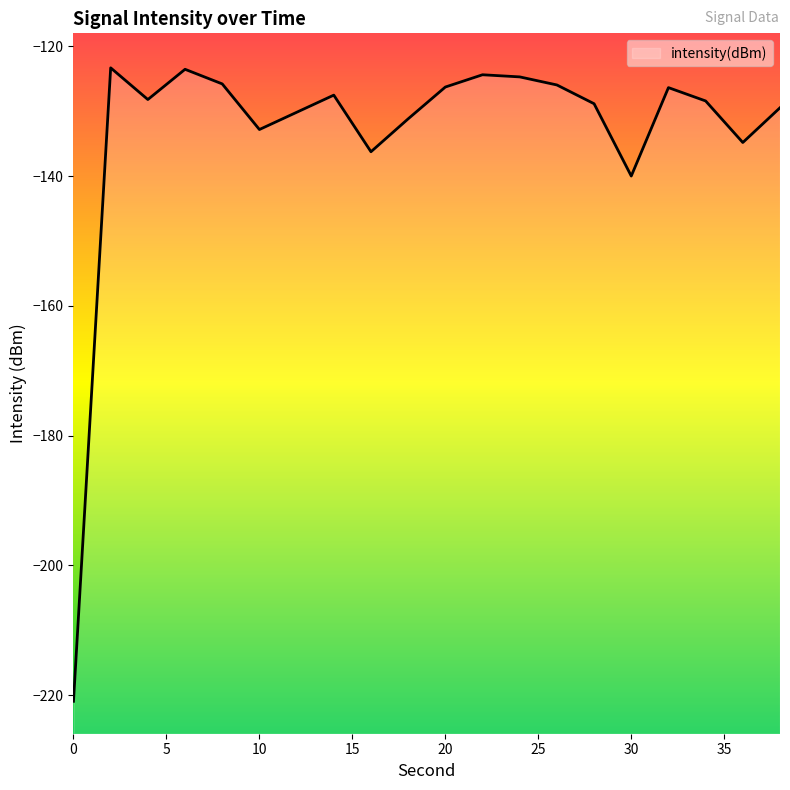

What is the sum of the values at 20 and 4?

-254.5